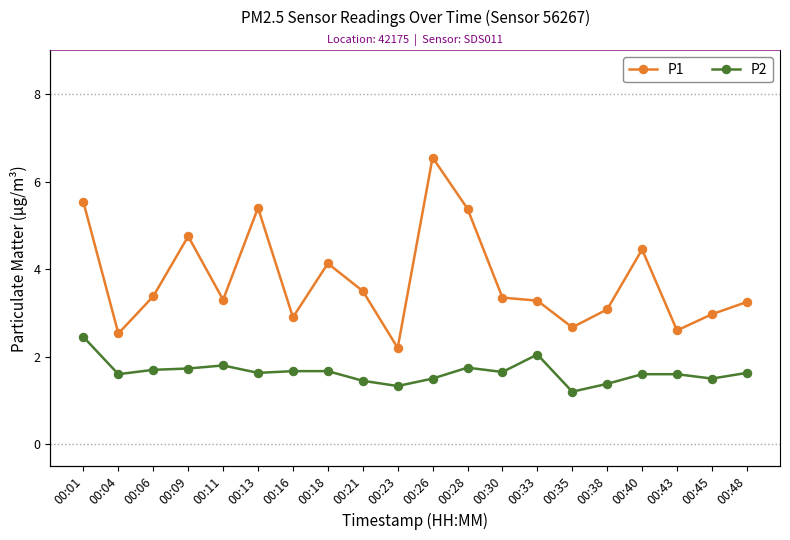

At which category does P1 reach its first local peak?

00:09